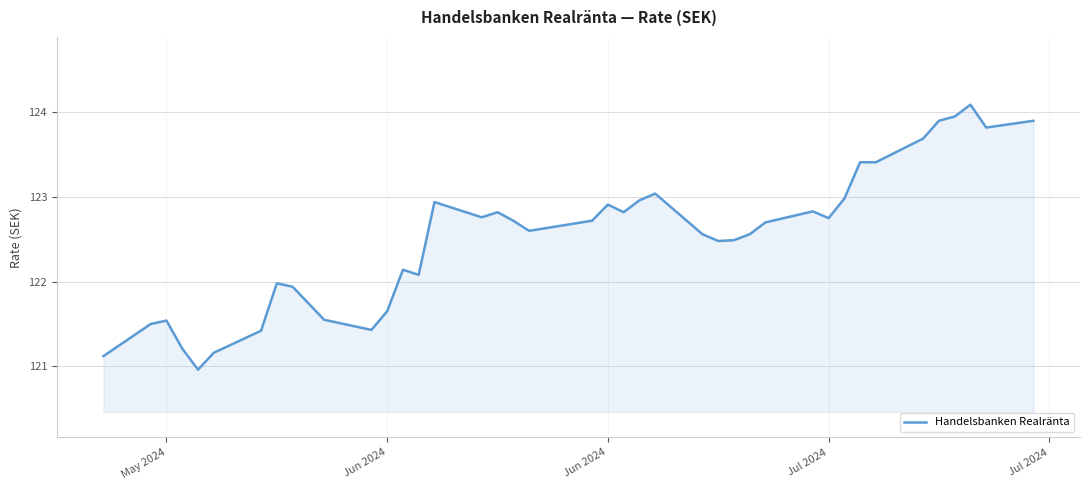

True or false: there are more than 2 points higher than both neighbors.

True